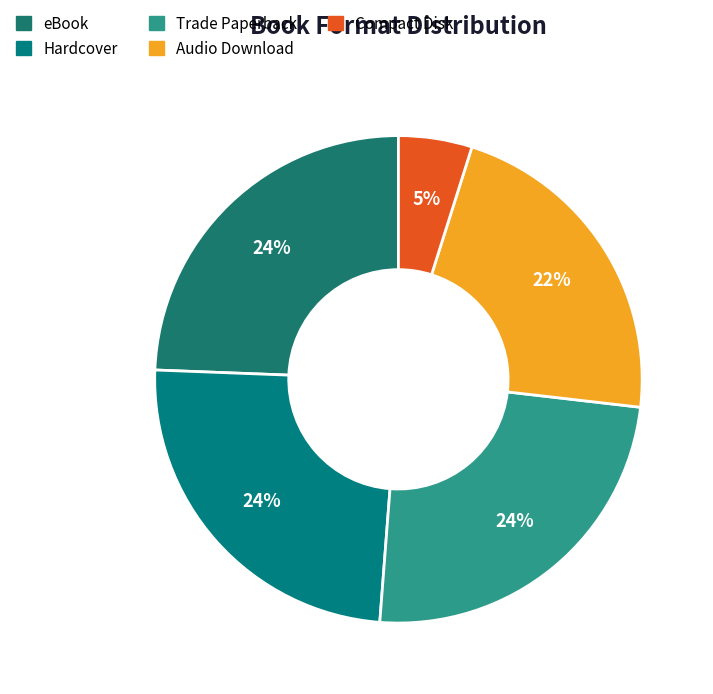

What percentage is the Trade Paperback slice, to the nearest percent?

24%